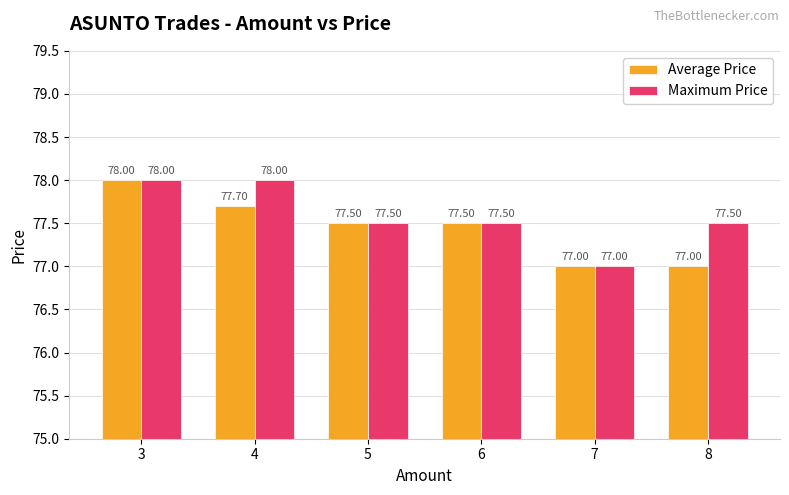

Rank the series at 4 from lowest to highest value.

Average Price, Maximum Price